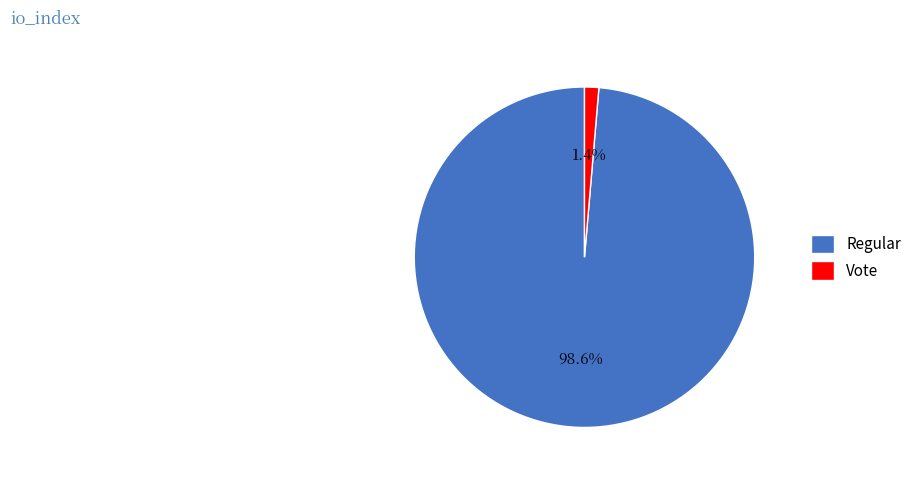

Is there a majority slice in this chart?

Yes